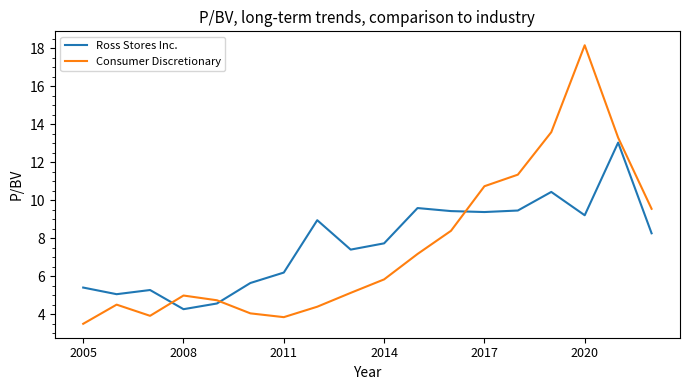

What are all the series names shown in the legend?

Ross Stores Inc., Consumer Discretionary